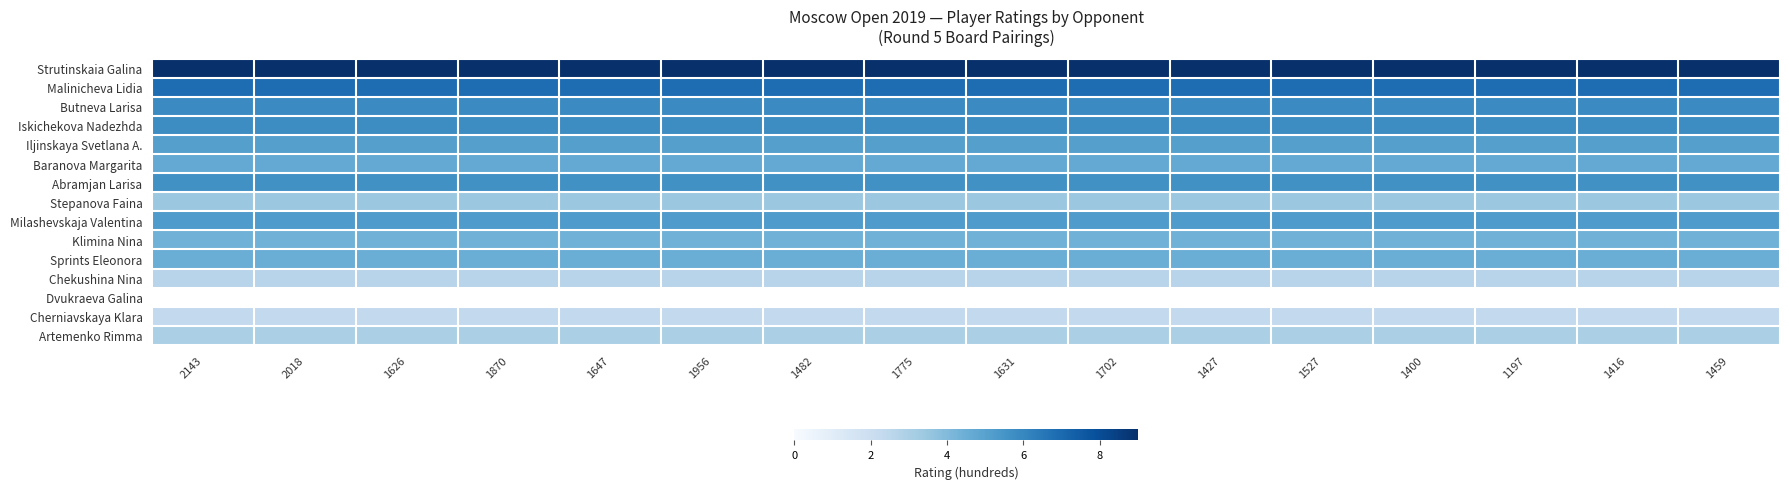

Which category has the highest value across all series?

2143